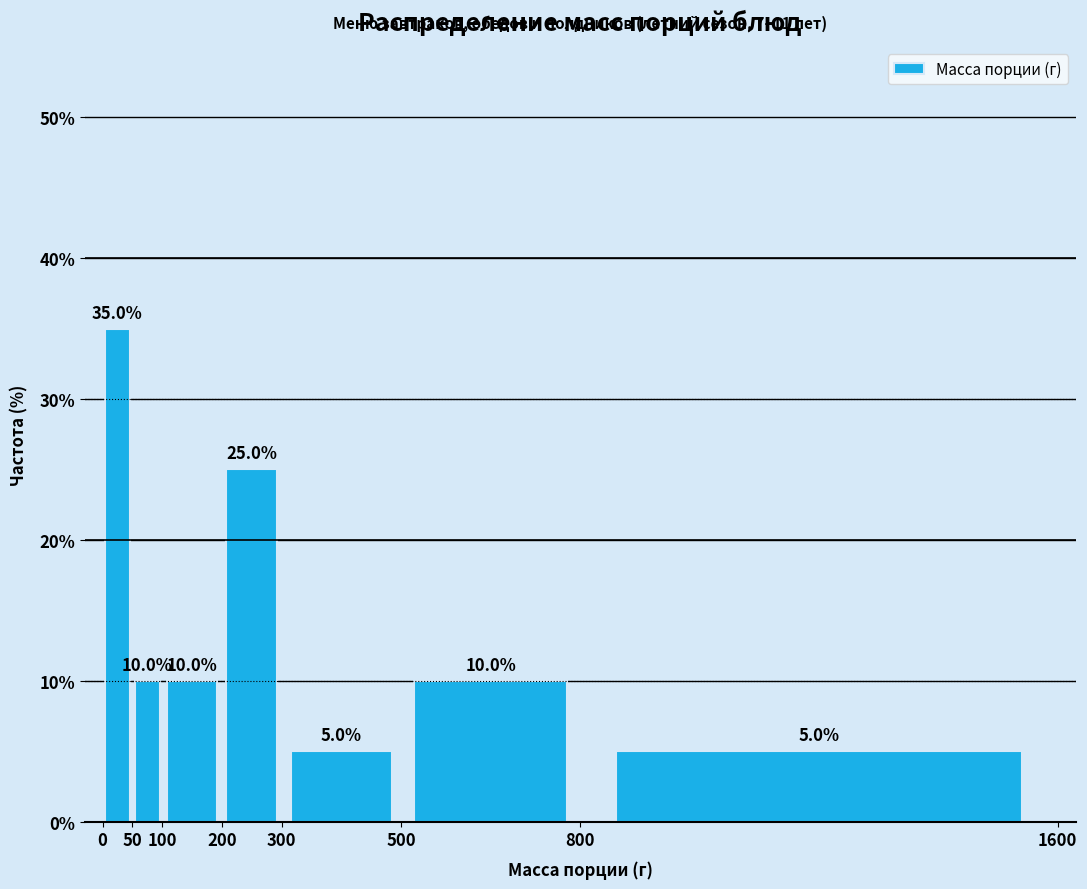

Over which range of the x-axis is the bar tallest?

0 to 50